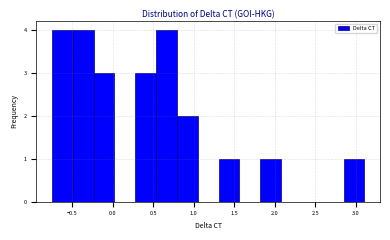

How tall is the bar that spans -0.50 to -0.25 on the x-axis? Neither the bar edges nor the heights are printed on the chart, so give them approximately, as read against the axes.

4